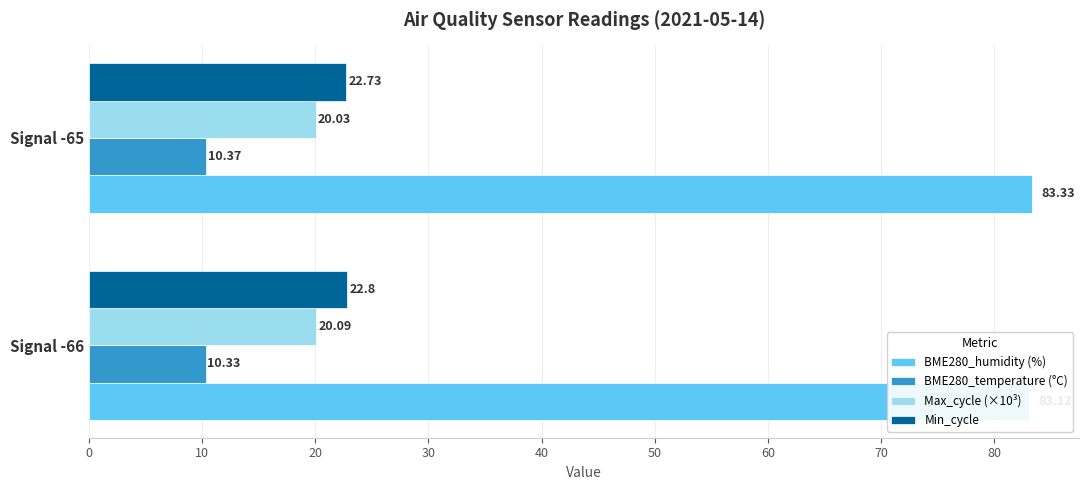

What are all the series names shown in the legend?

BME280_humidity (%), BME280_temperature (°C), Max_cycle (×10³), Min_cycle